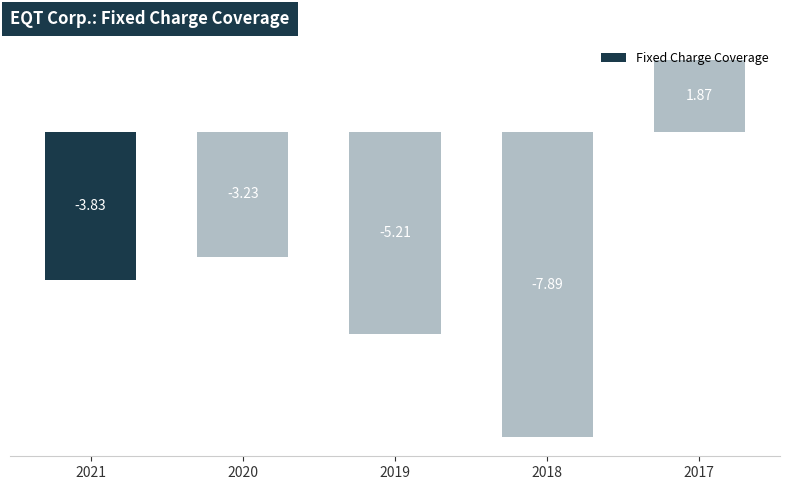

What is the sum of the values at 2017 and 2020?

-1.4